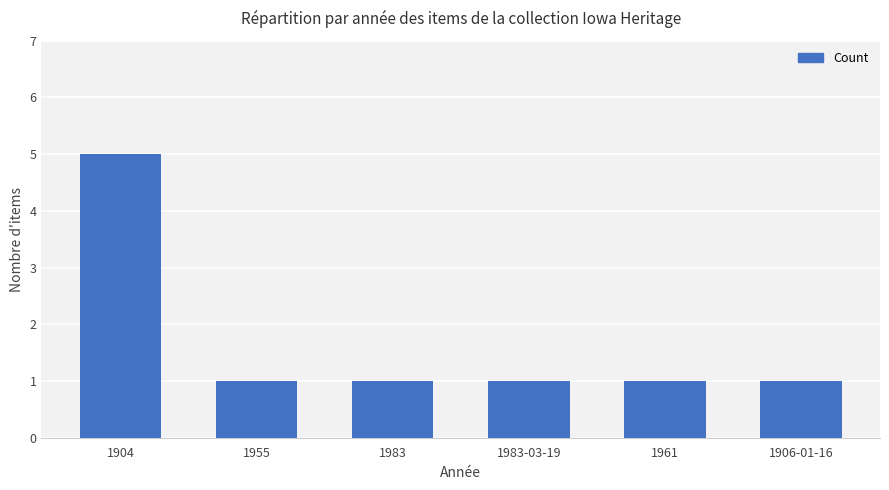

What position from the right is 1906-01-16?

1